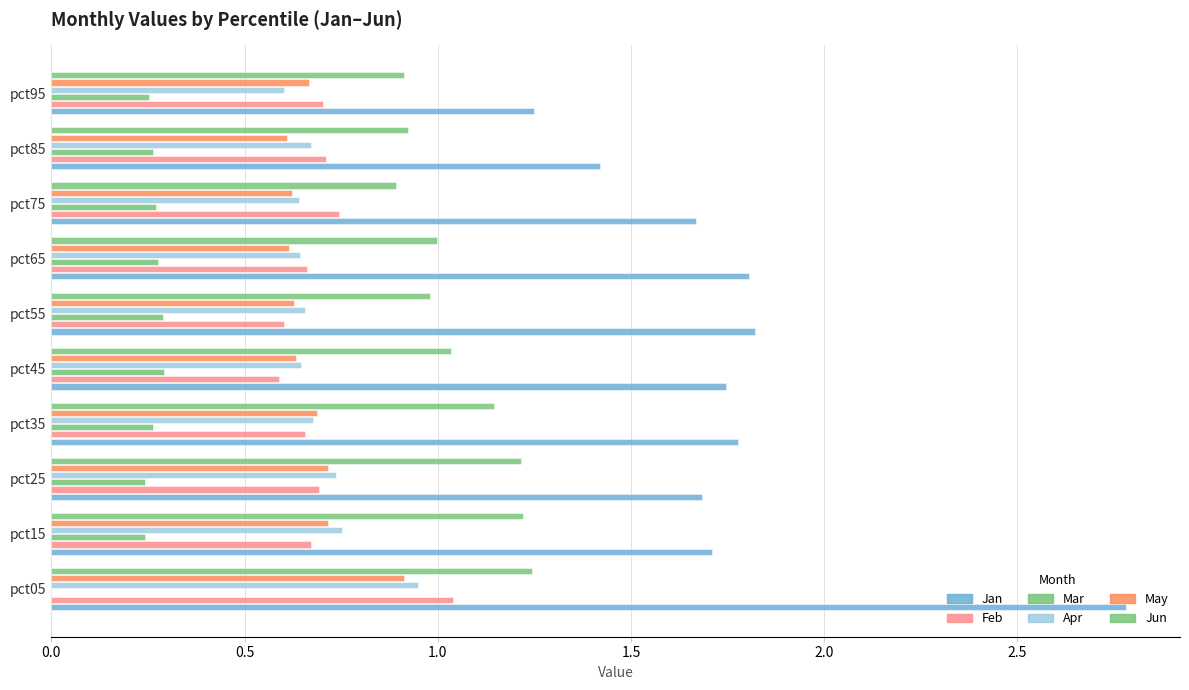

What is the value of the Jun bar at the 2nd from the left?

1.2